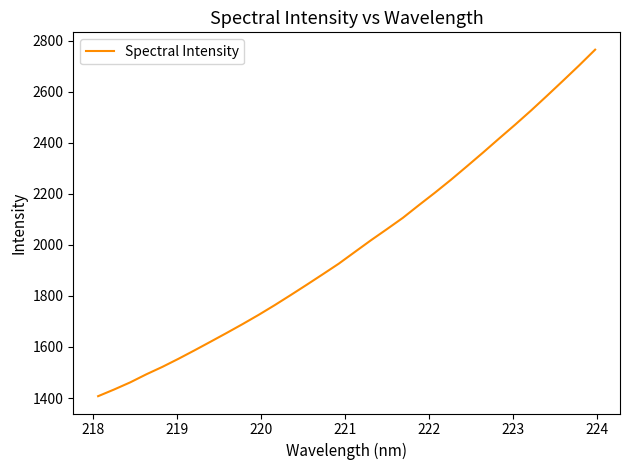

What is the smallest value displayed?

1407.1